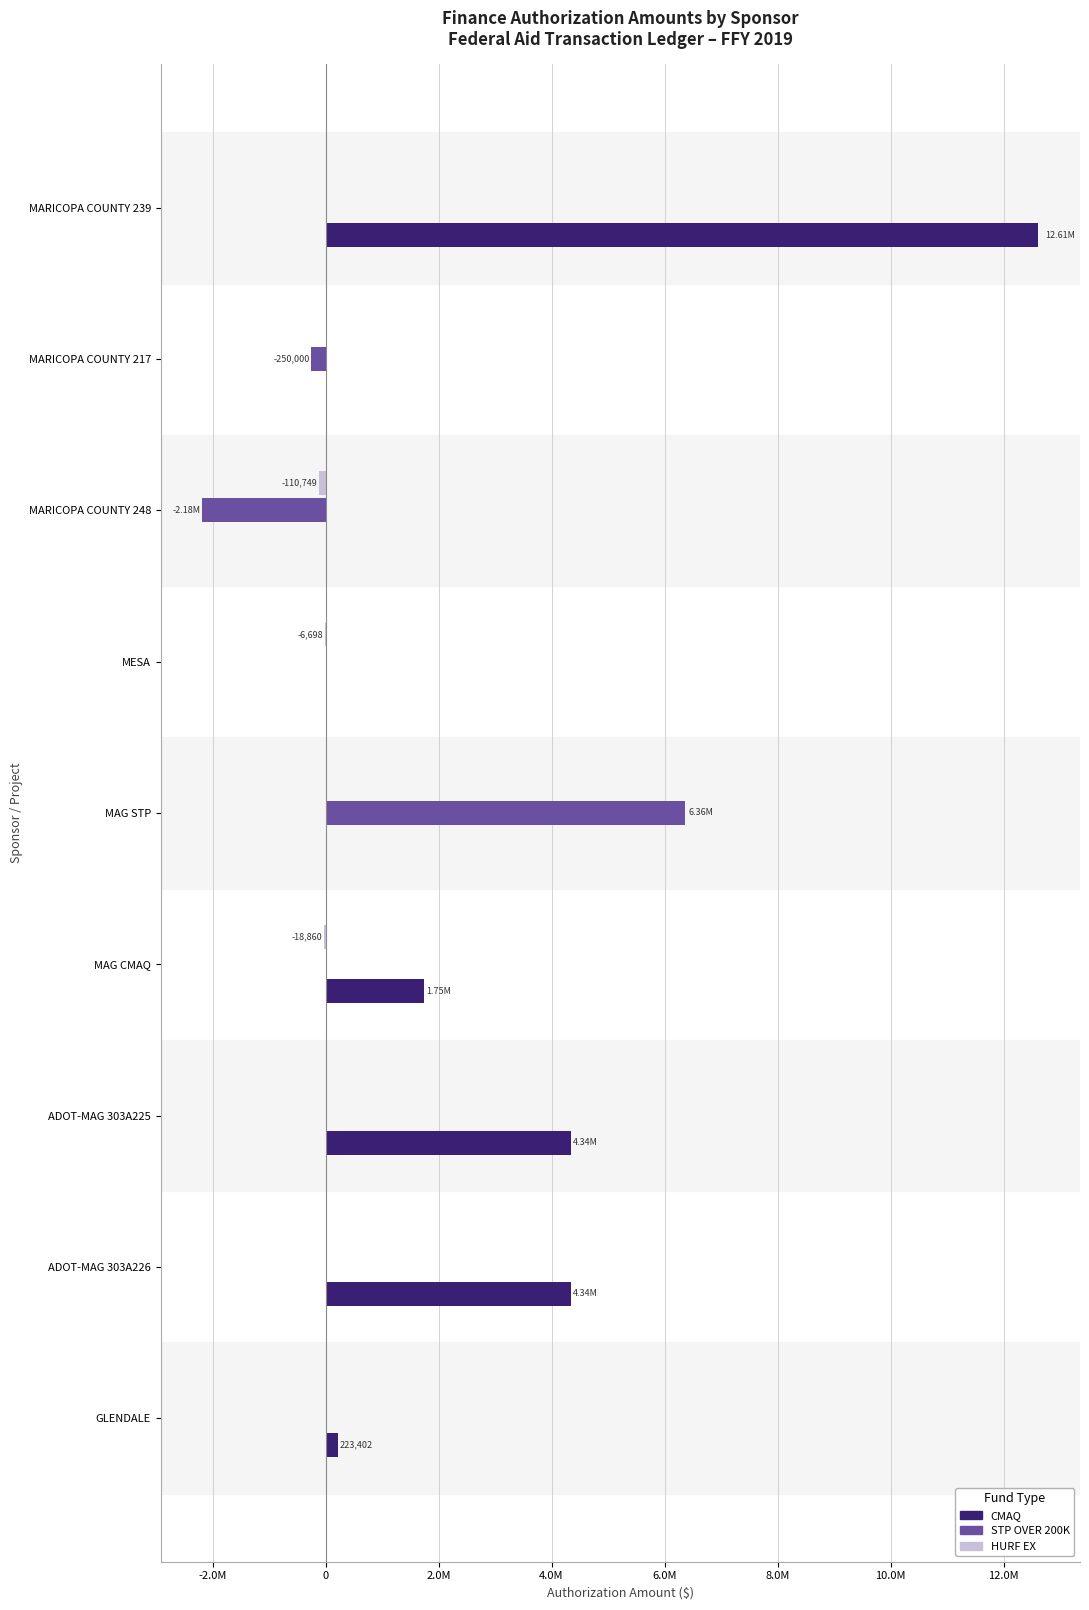

Which category has the highest value in the CMAQ series?

MARICOPA COUNTY 239